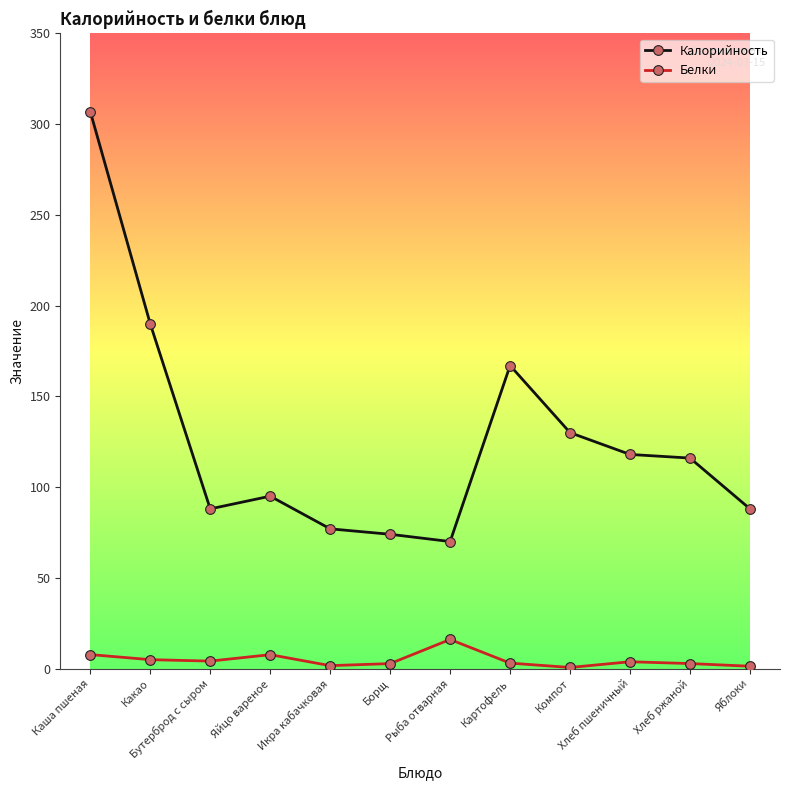

Which series has the largest total across all categories?

Калорийность